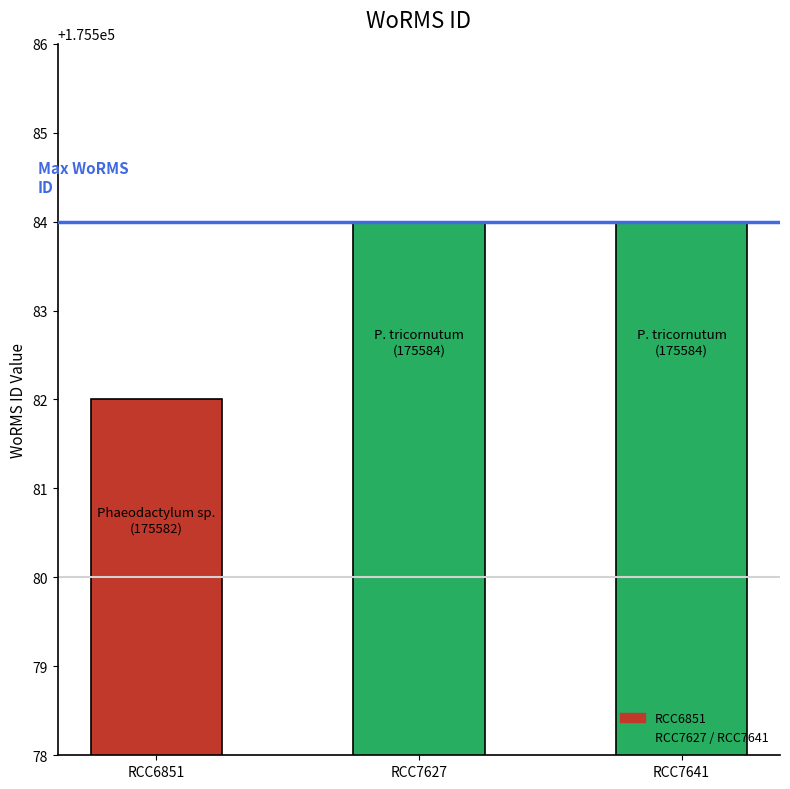

What is the difference between the values at RCC7627 and RCC6851?

2